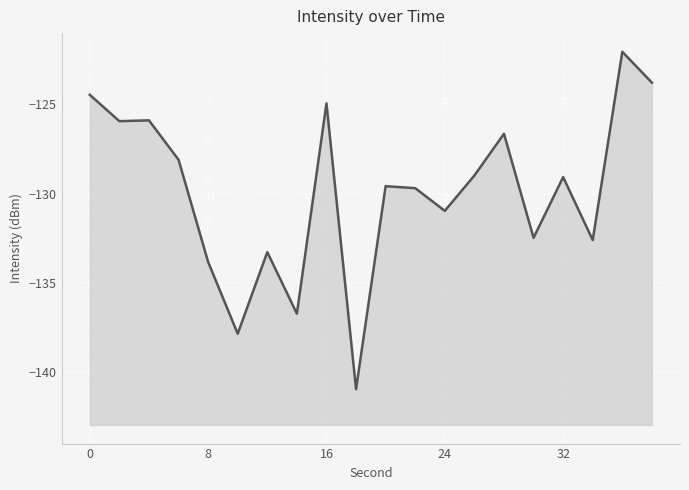

Reading right to left, extract all data points from this chart.

-123.8	-122.1	-132.6	-129.1	-132.5	-126.7	-129.0	-131.0	-129.7	-129.6	-141.0	-125.0	-136.7	-133.3	-137.9	-133.8	-128.1	-125.9	-125.9	-124.5